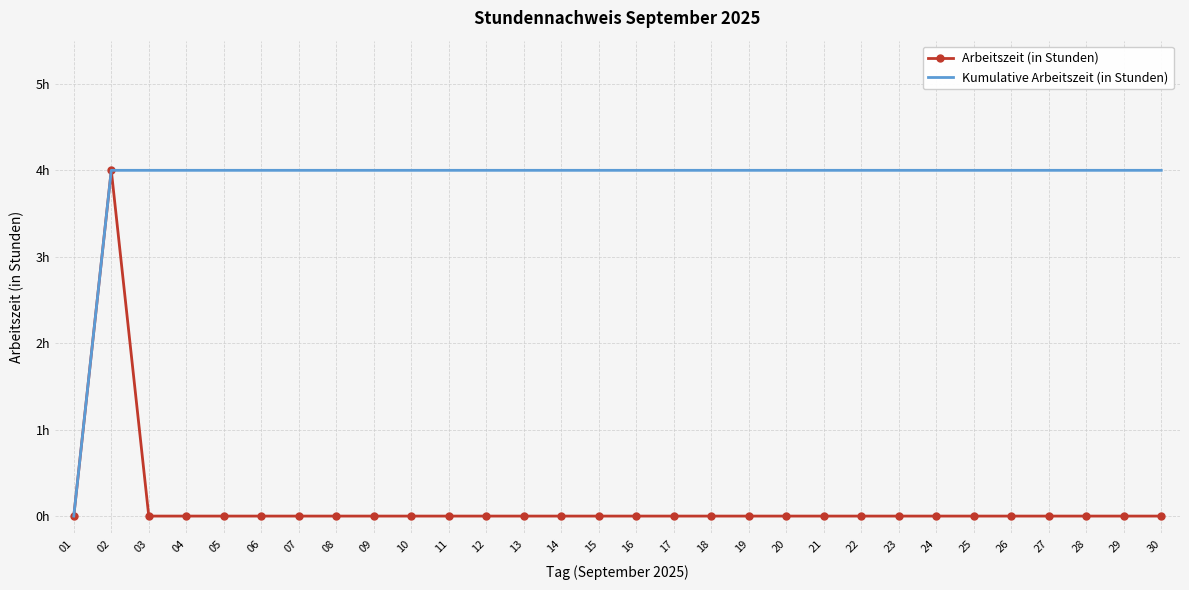

Between 21 and 25, which is larger?

21